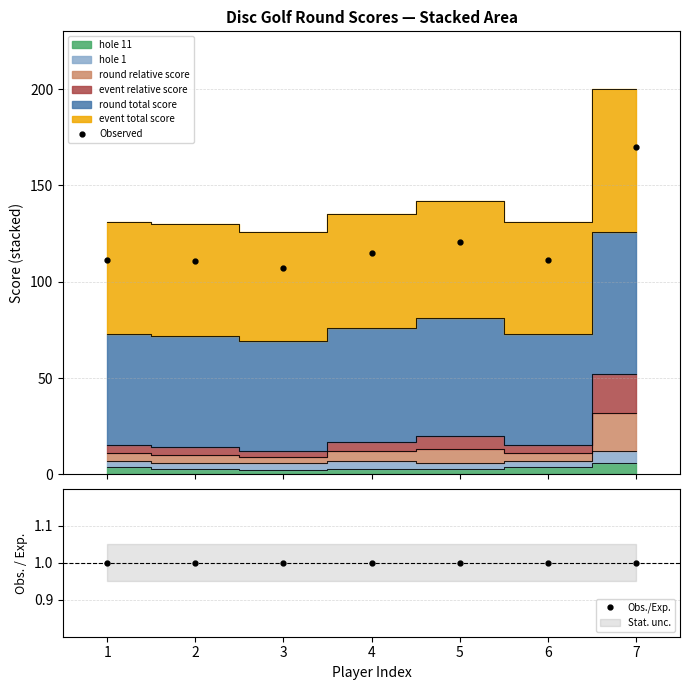

Which series has the largest total across all categories?

Observed